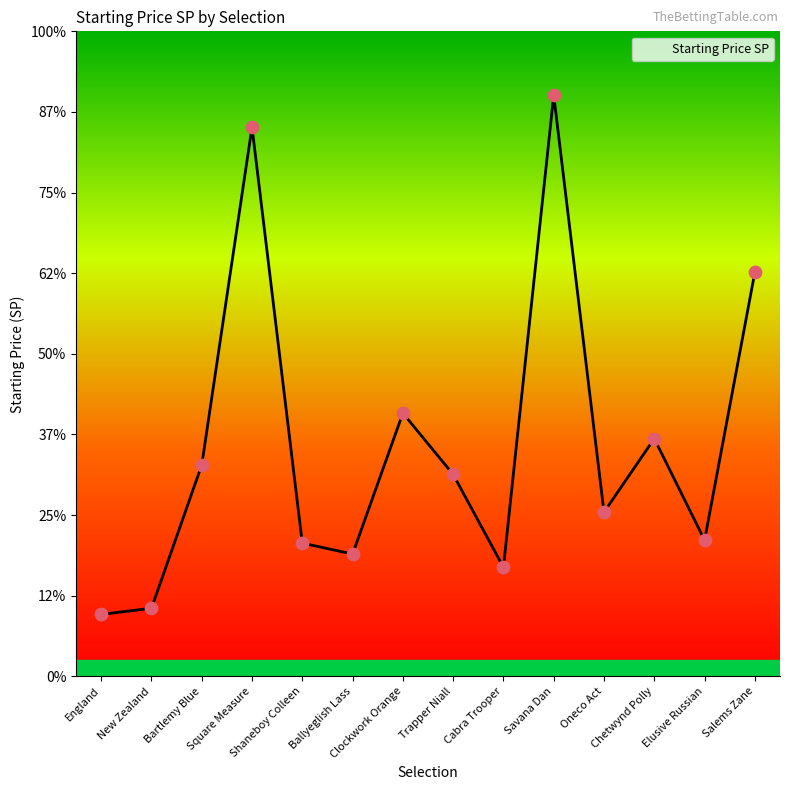

Which has a higher value, Chetwynd Polly or Ballyeglish Lass?

Chetwynd Polly